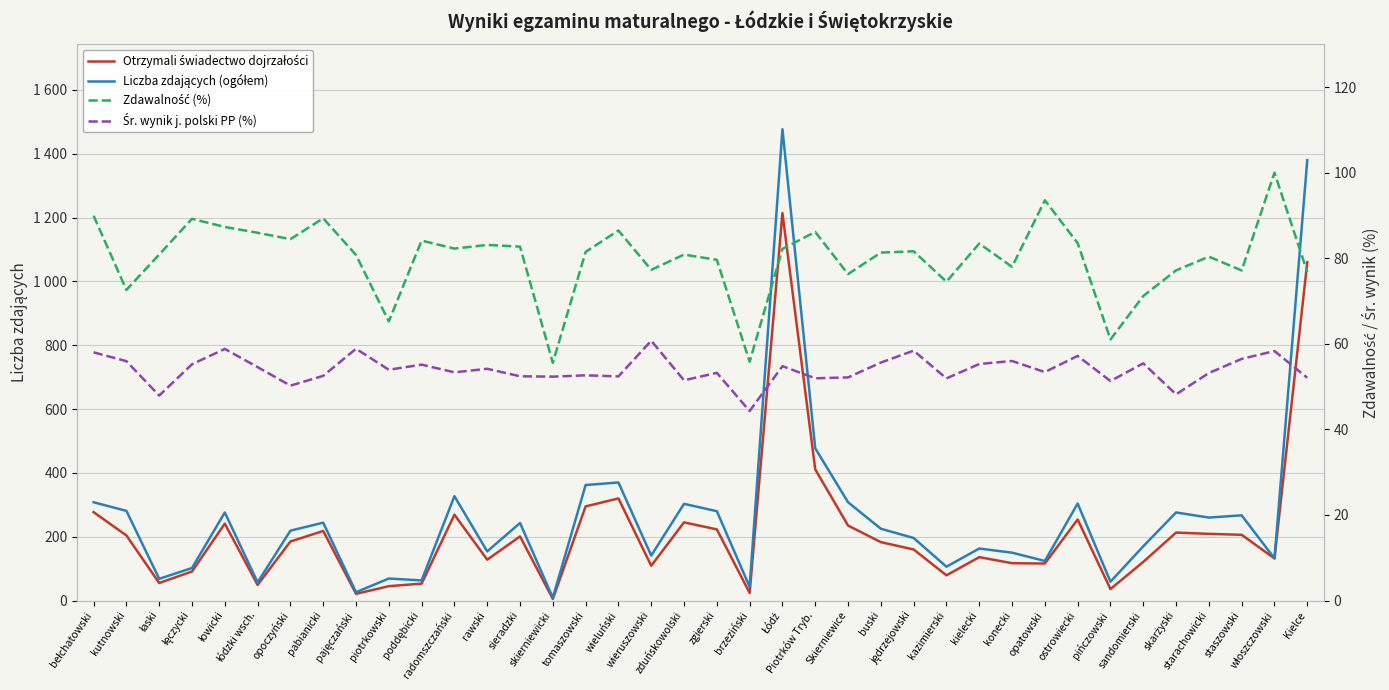

Which label corresponds to the largest value in the chart?

Łódź